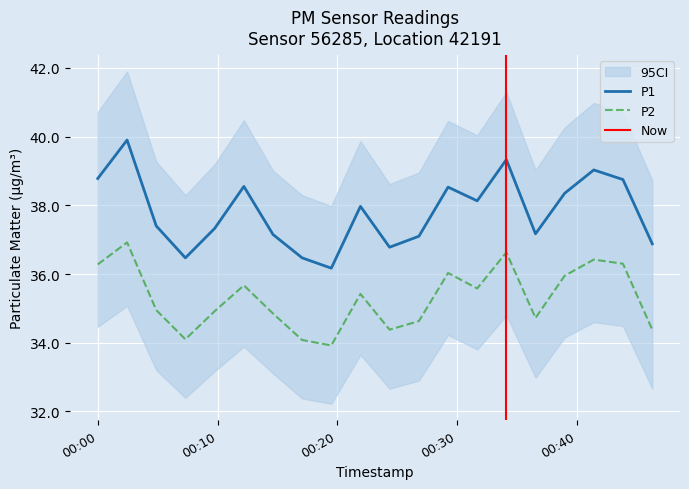

At how many categories does at least one series exceed 35?

20